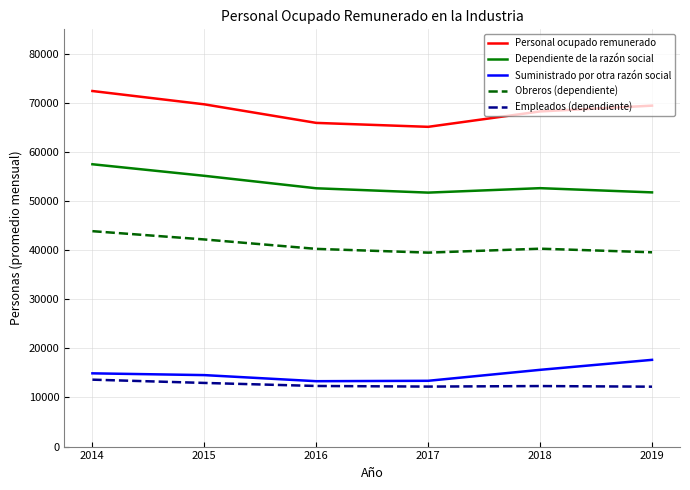

At which category is the sum across all series the highest?

2014